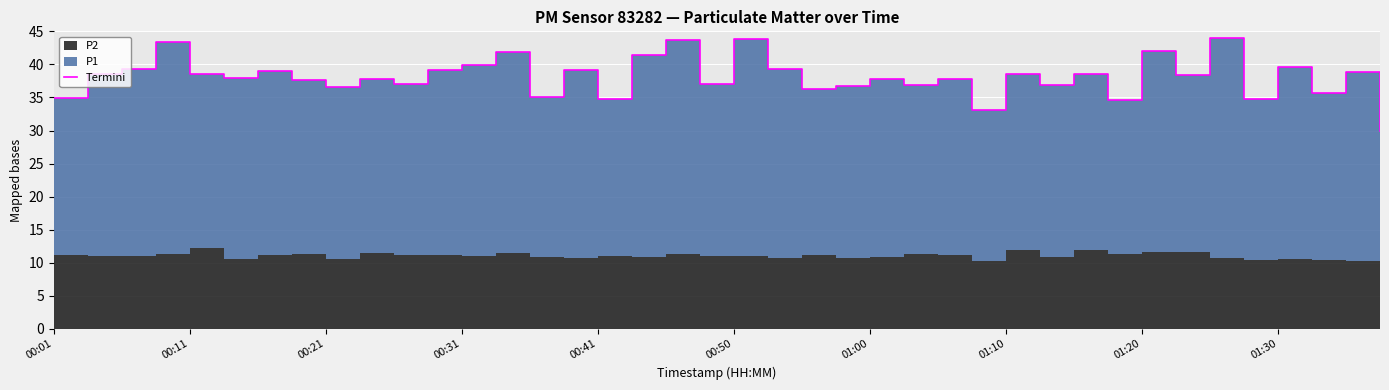

Is it true that the value at 00:21 is 11.5?

False